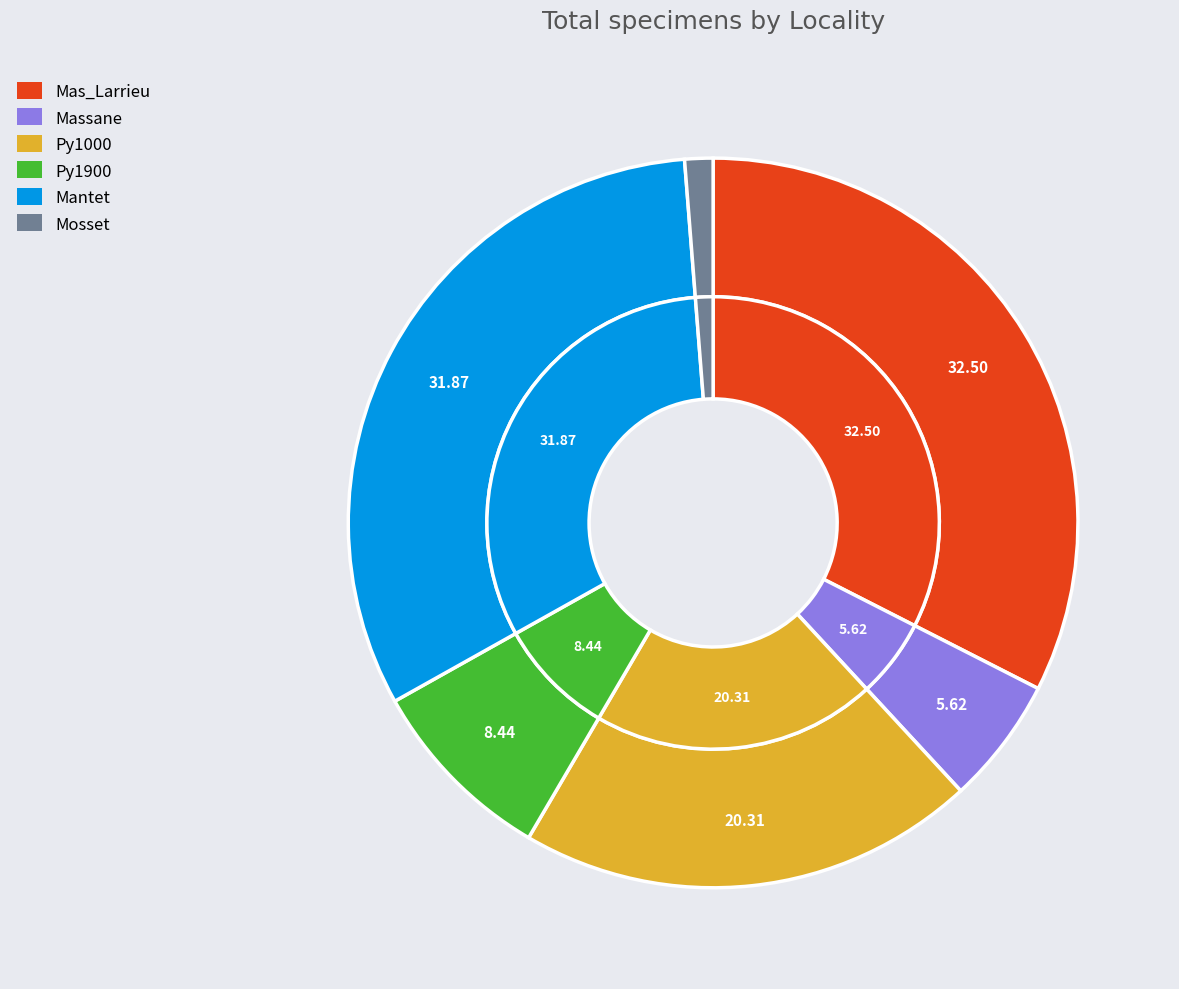

How many segments does this pie chart have?

6